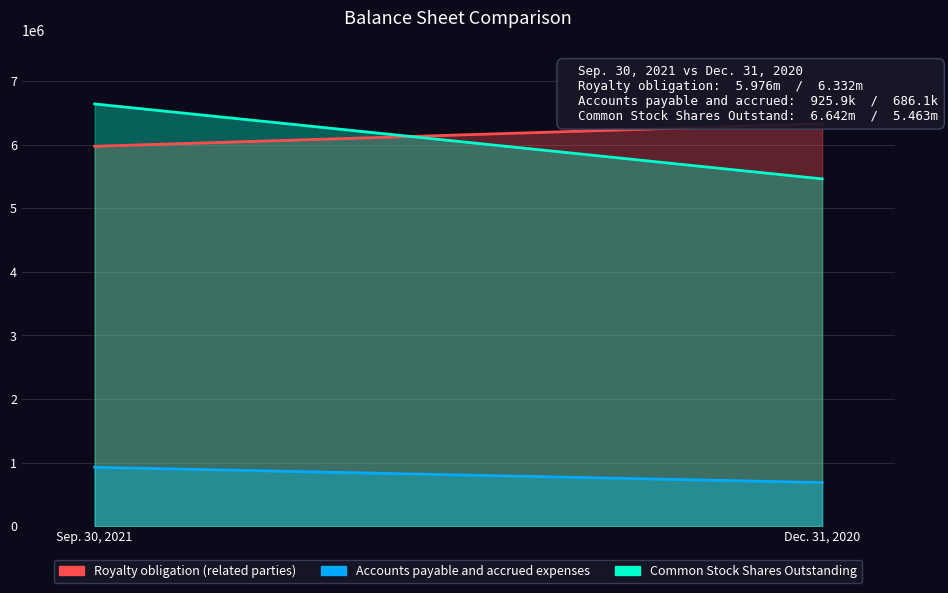

List the labels in order of Common Stock Shares Outstanding value, largest first.

Sep. 30, 2021, Dec. 31, 2020